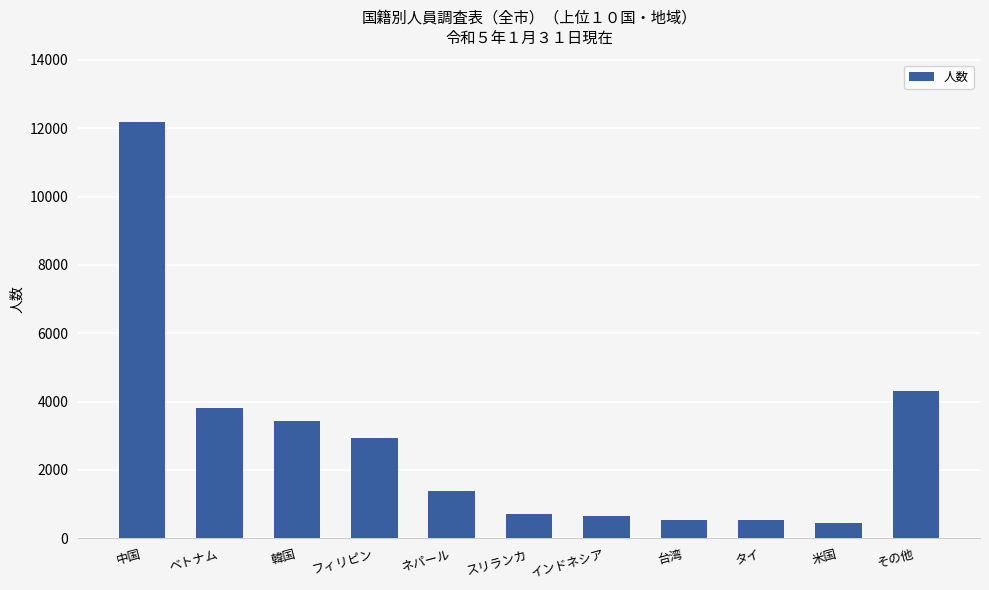

What is the maximum value shown in the chart?

12190